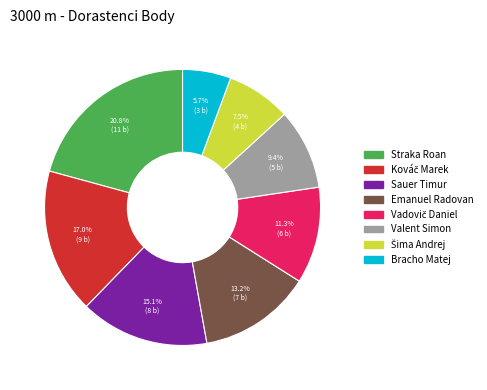

Approximately how many times larger is the value at Emanuel Radovan compared to Sauer Timur?

0.9